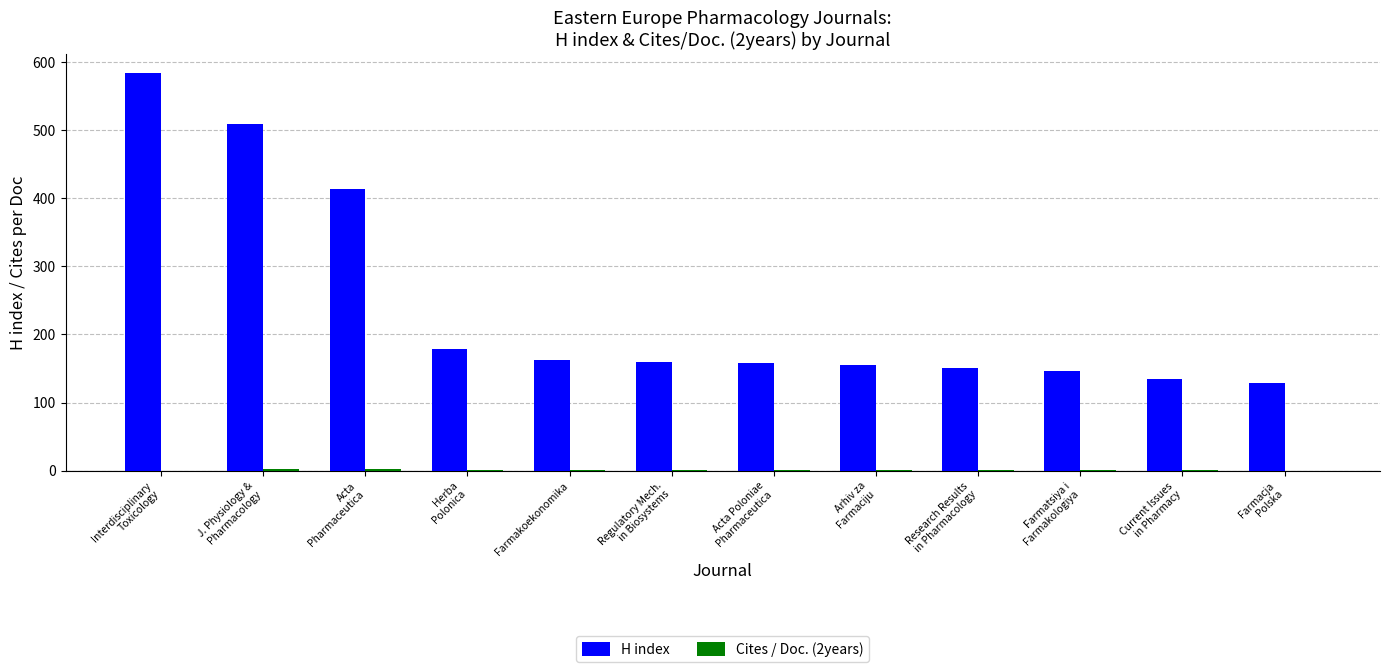

Is it true that H index equals 217.9 at Farmakoekonomika?

False